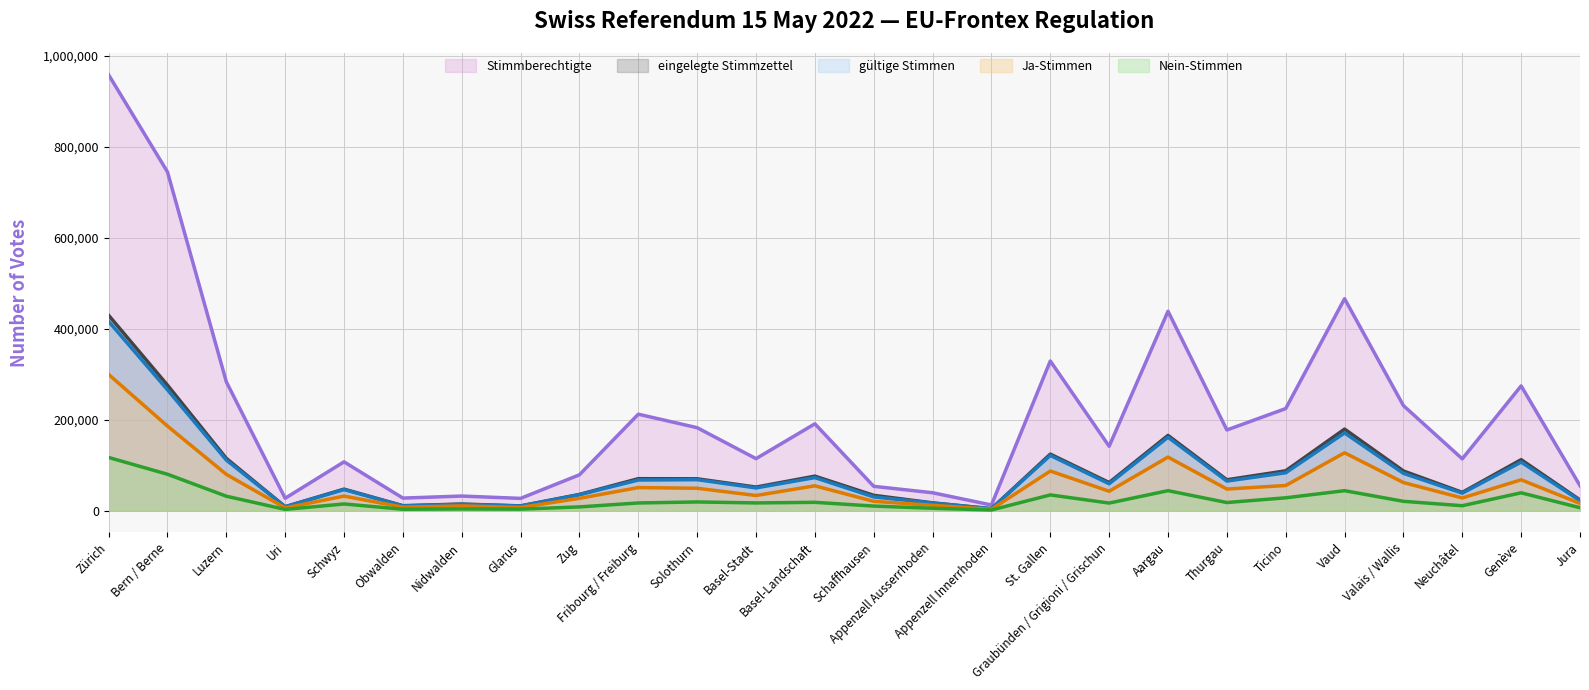

How many lines are shown in the chart?

5